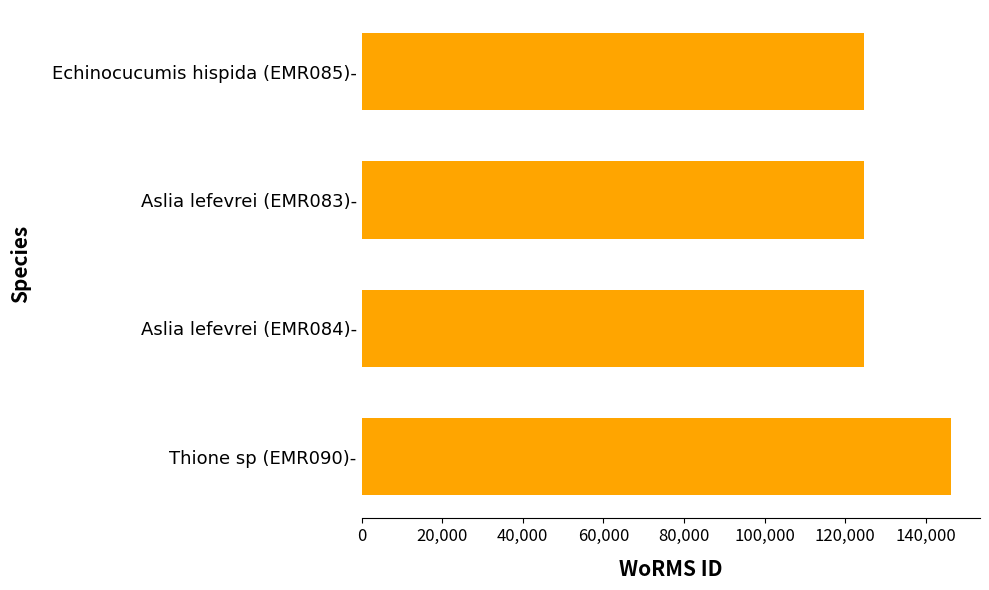

What is the minimum value shown in the chart?

124593